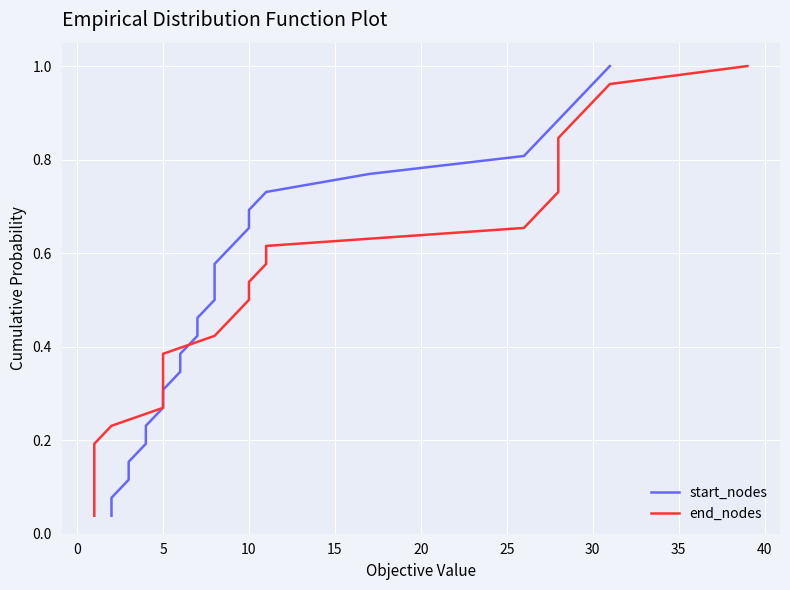

How many data points does each series have?

26